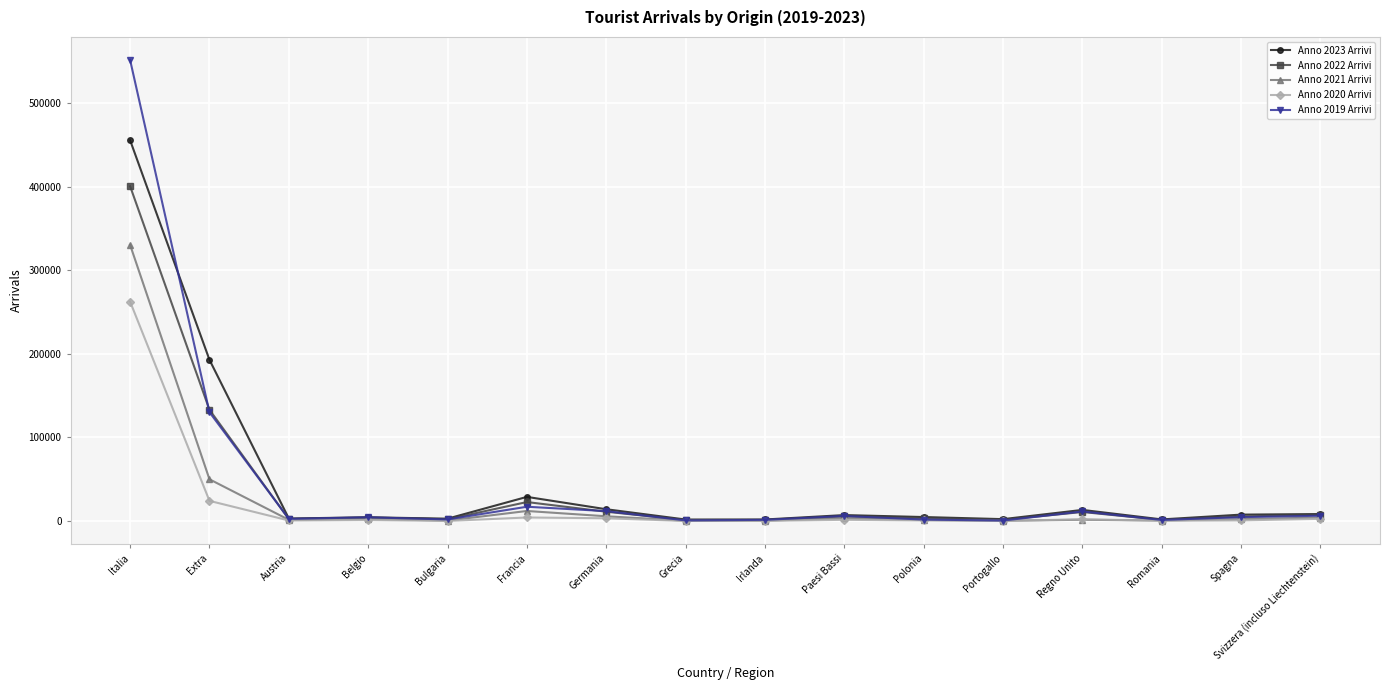

At which category is the sum across all series the highest?

Italia